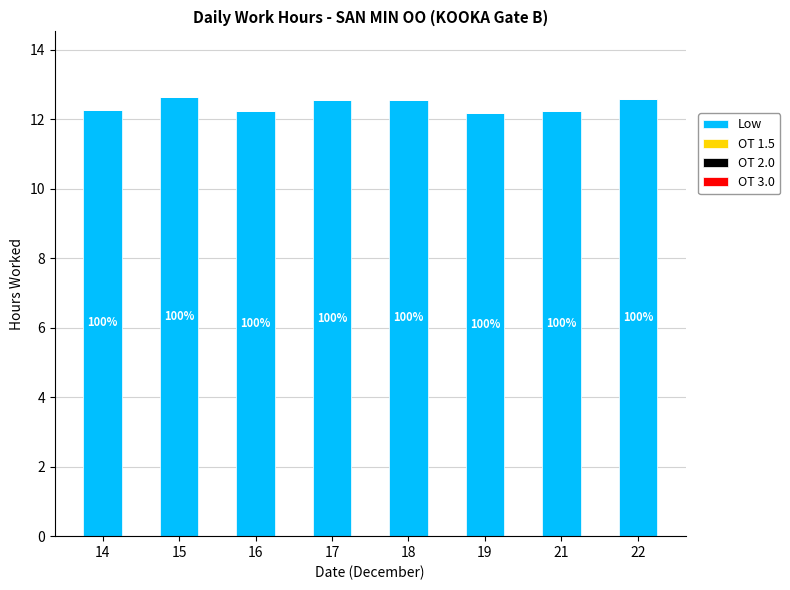

Does the chart contain any negative values?

No